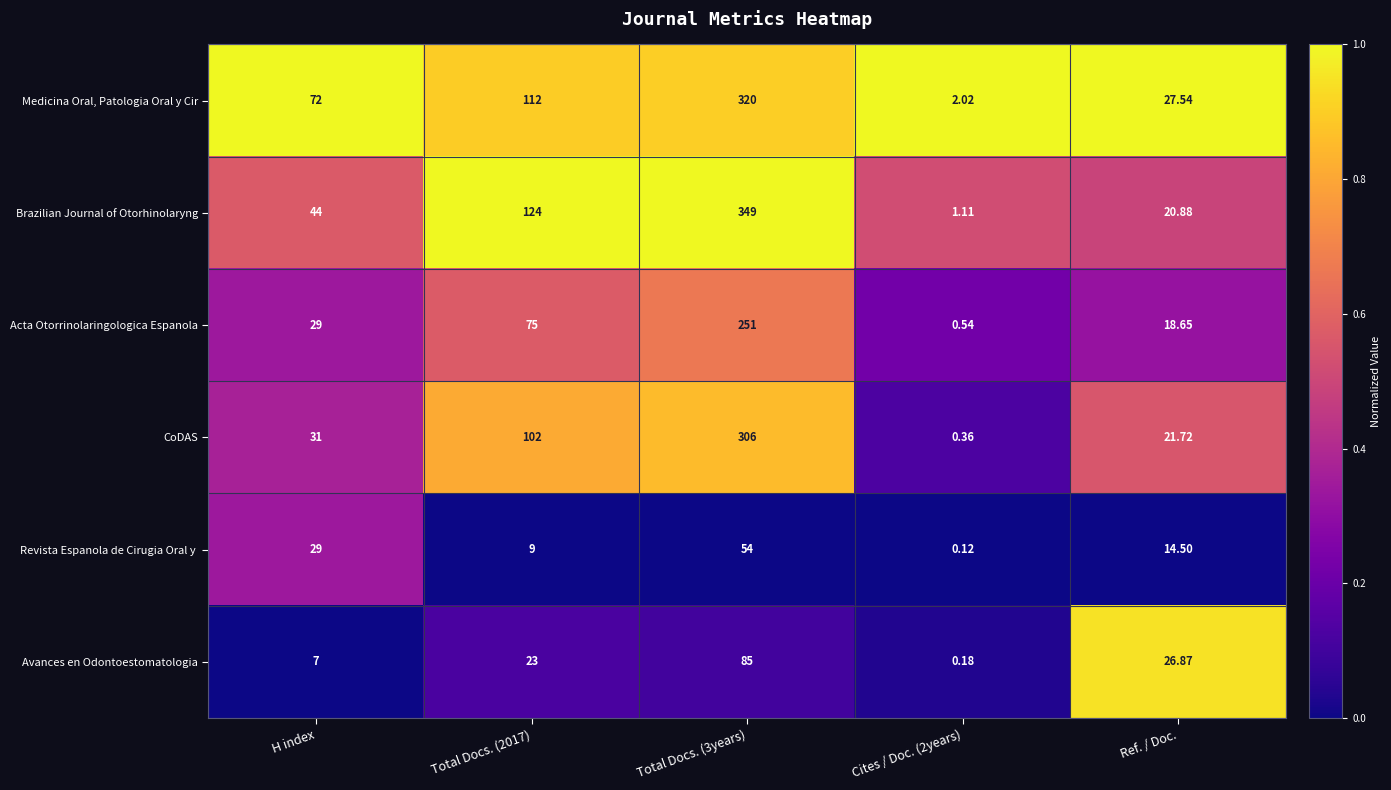

Which series has the largest total across all categories?

Brazilian Journal of Otorhinolaryng